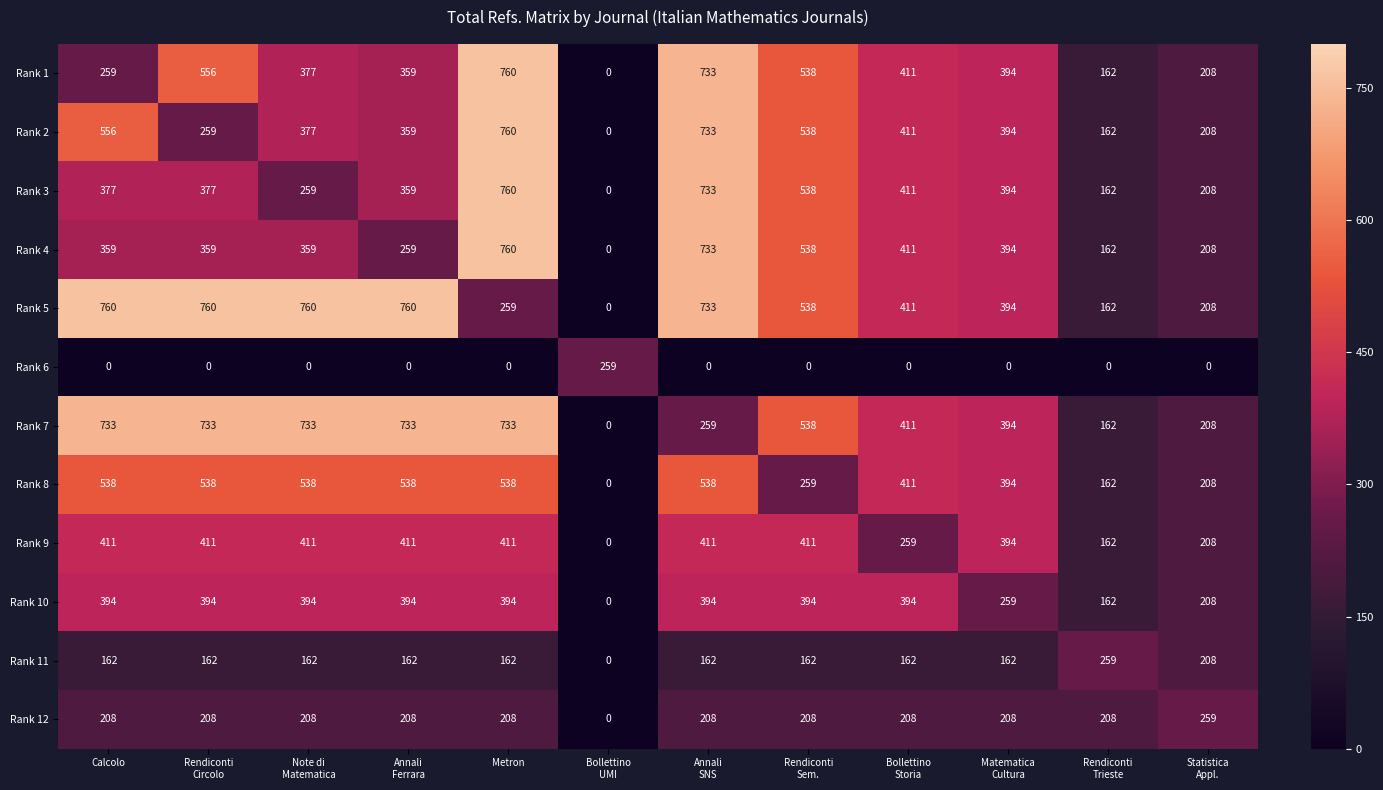

The value of Rank 9 at Calcolo is 178. True or false?

False